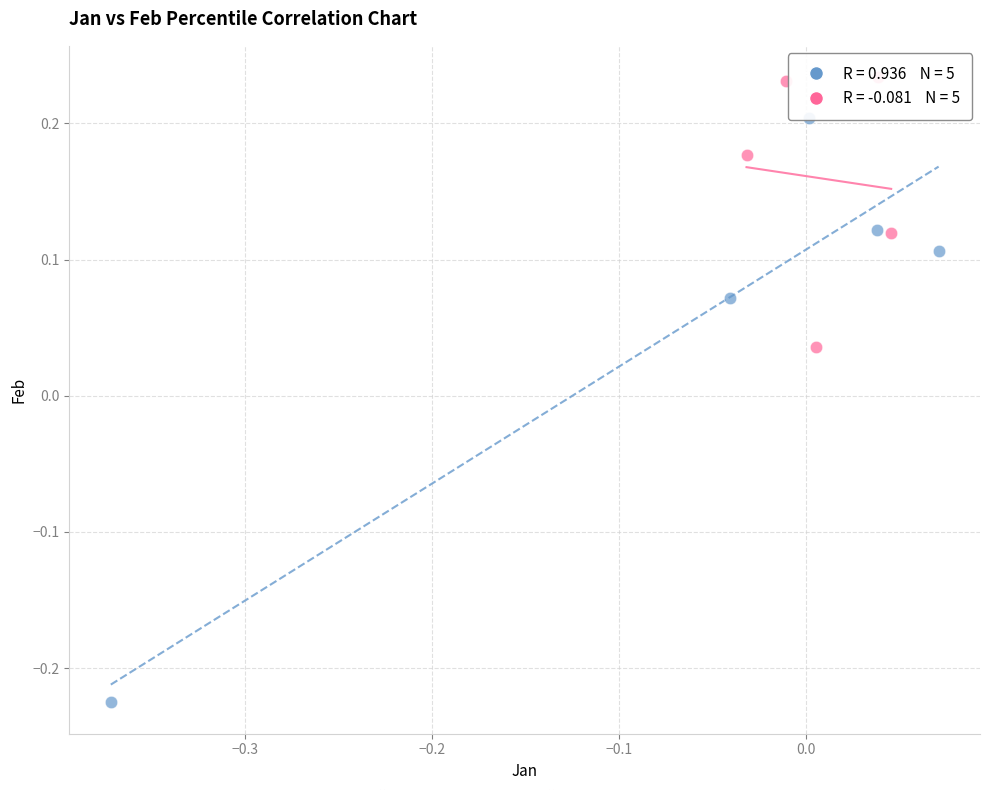

Which series contains the highest Y value?

High percentiles